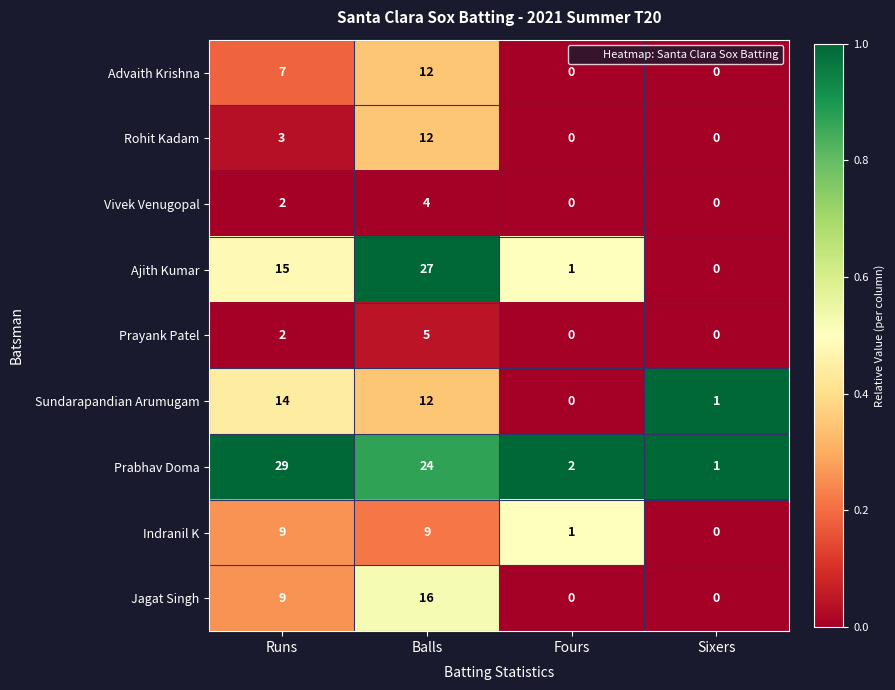

At which category is the sum across all series the highest?

Balls